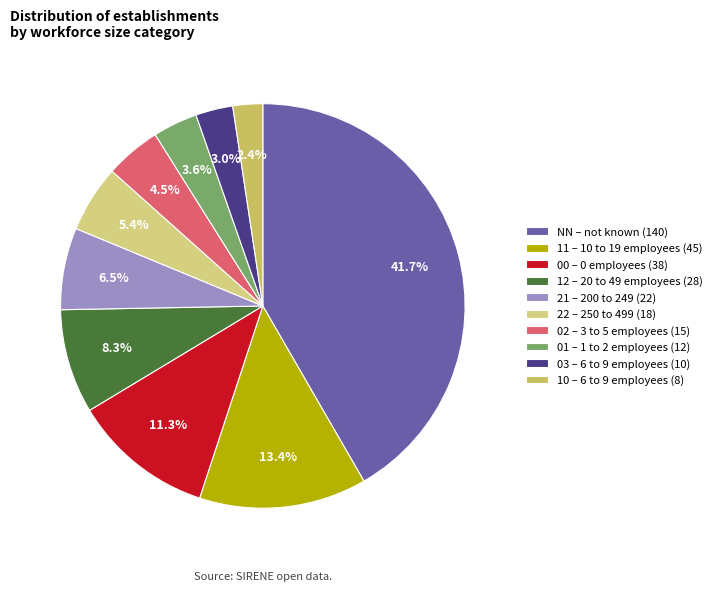

To the nearest percent, what is the difference between the 12 and 21 slice percentages?

2%